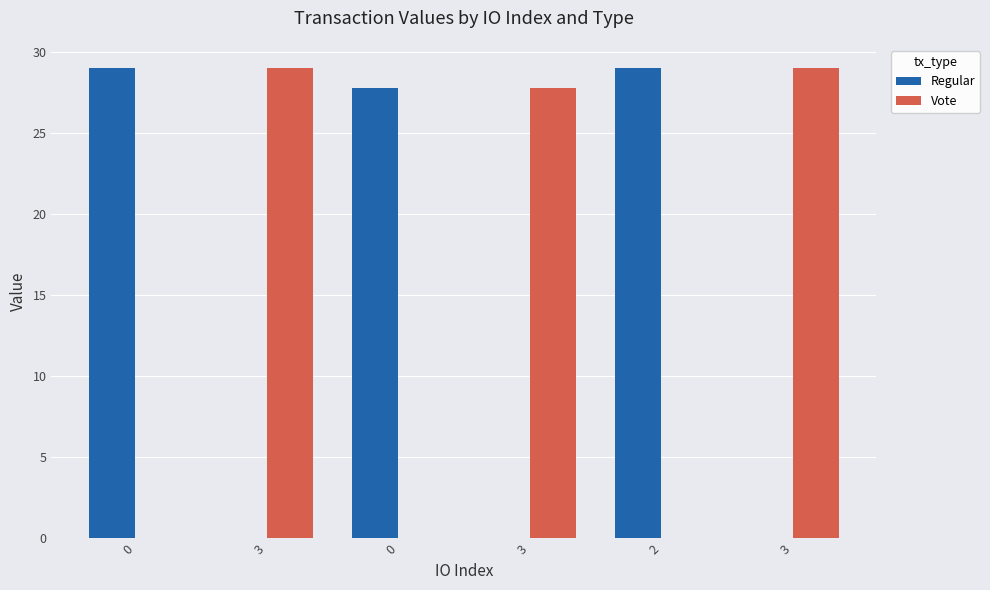

What is the maximum value for Vote?

29.0